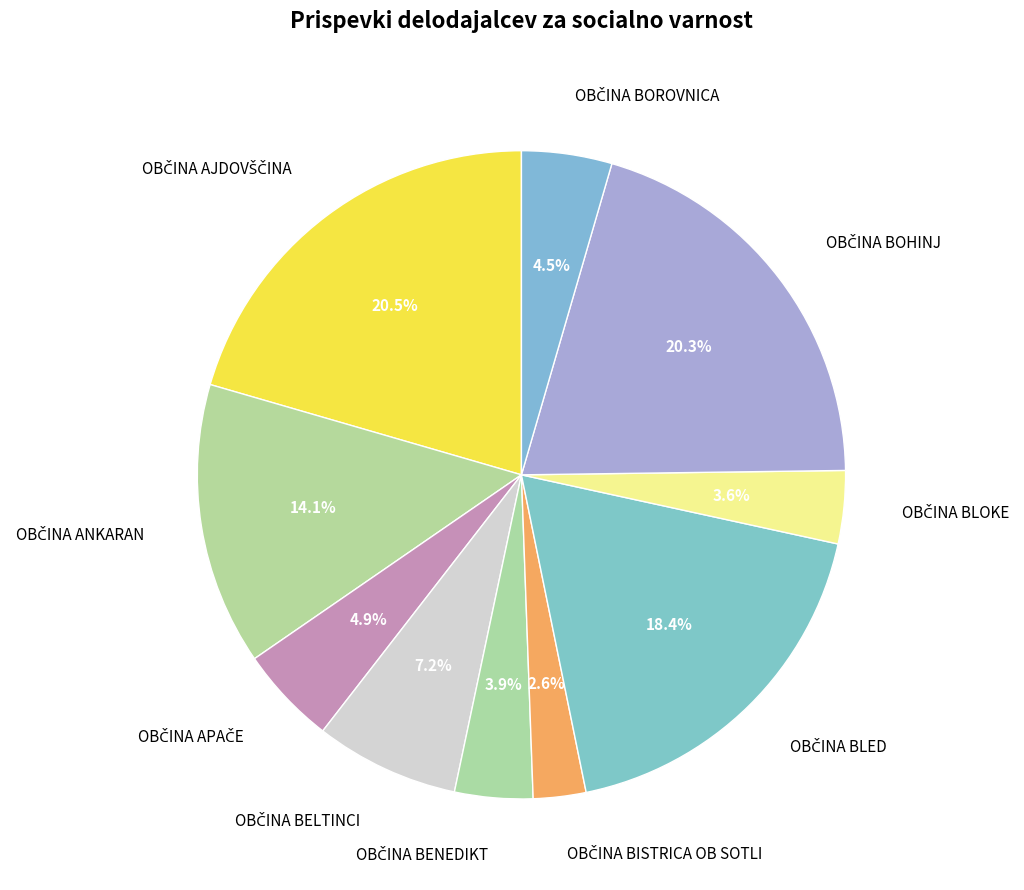

Does any single category account for the majority?

No